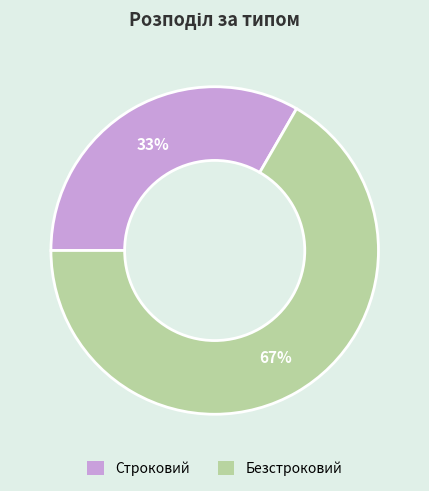

True or false: Строковий accounts for 42% of the total.

False